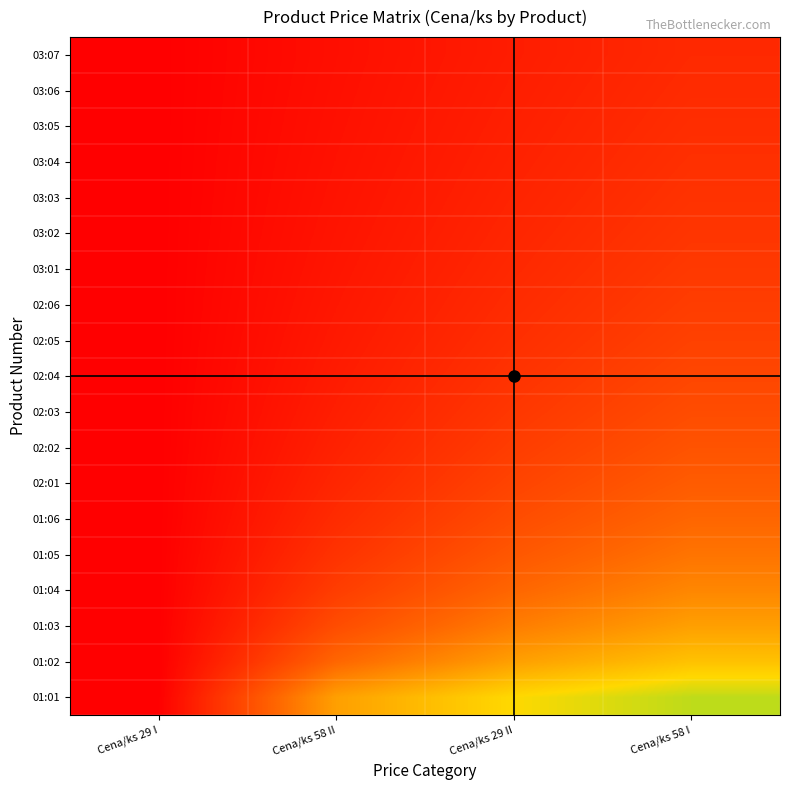

Reading left to right, what are all the values shown in this chart?

01:01: Cena/ks 29 I=0.0	Cena/ks 58 II=0.5	Cena/ks 29 II=0.7	Cena/ks 58 I=0.8
01:02: Cena/ks 29 I=0.0	Cena/ks 58 II=0.3	Cena/ks 29 II=0.5	Cena/ks 58 I=0.6
01:03: Cena/ks 29 I=0.0	Cena/ks 58 II=0.2	Cena/ks 29 II=0.4	Cena/ks 58 I=0.5
01:04: Cena/ks 29 I=0.0	Cena/ks 58 II=0.2	Cena/ks 29 II=0.3	Cena/ks 58 I=0.4
01:05: Cena/ks 29 I=0.0	Cena/ks 58 II=0.2	Cena/ks 29 II=0.3	Cena/ks 58 I=0.4
01:06: Cena/ks 29 I=0.0	Cena/ks 58 II=0.1	Cena/ks 29 II=0.2	Cena/ks 58 I=0.3
02:01: Cena/ks 29 I=0.0	Cena/ks 58 II=0.1	Cena/ks 29 II=0.2	Cena/ks 58 I=0.3
02:02: Cena/ks 29 I=0.0	Cena/ks 58 II=0.1	Cena/ks 29 II=0.2	Cena/ks 58 I=0.3
02:03: Cena/ks 29 I=0.0	Cena/ks 58 II=0.1	Cena/ks 29 II=0.2	Cena/ks 58 I=0.2
02:04: Cena/ks 29 I=0.0	Cena/ks 58 II=0.1	Cena/ks 29 II=0.2	Cena/ks 58 I=0.2
02:05: Cena/ks 29 I=0.0	Cena/ks 58 II=0.1	Cena/ks 29 II=0.2	Cena/ks 58 I=0.2
02:06: Cena/ks 29 I=0.0	Cena/ks 58 II=0.1	Cena/ks 29 II=0.1	Cena/ks 58 I=0.2
03:01: Cena/ks 29 I=0.0	Cena/ks 58 II=0.1	Cena/ks 29 II=0.1	Cena/ks 58 I=0.2
03:02: Cena/ks 29 I=0.0	Cena/ks 58 II=0.1	Cena/ks 29 II=0.1	Cena/ks 58 I=0.2
03:03: Cena/ks 29 I=0.0	Cena/ks 58 II=0.1	Cena/ks 29 II=0.1	Cena/ks 58 I=0.2
03:04: Cena/ks 29 I=0.0	Cena/ks 58 II=0.1	Cena/ks 29 II=0.1	Cena/ks 58 I=0.2
03:05: Cena/ks 29 I=0.0	Cena/ks 58 II=0.1	Cena/ks 29 II=0.1	Cena/ks 58 I=0.1
03:06: Cena/ks 29 I=0.0	Cena/ks 58 II=0.1	Cena/ks 29 II=0.1	Cena/ks 58 I=0.1
03:07: Cena/ks 29 I=0.0	Cena/ks 58 II=0.1	Cena/ks 29 II=0.1	Cena/ks 58 I=0.1